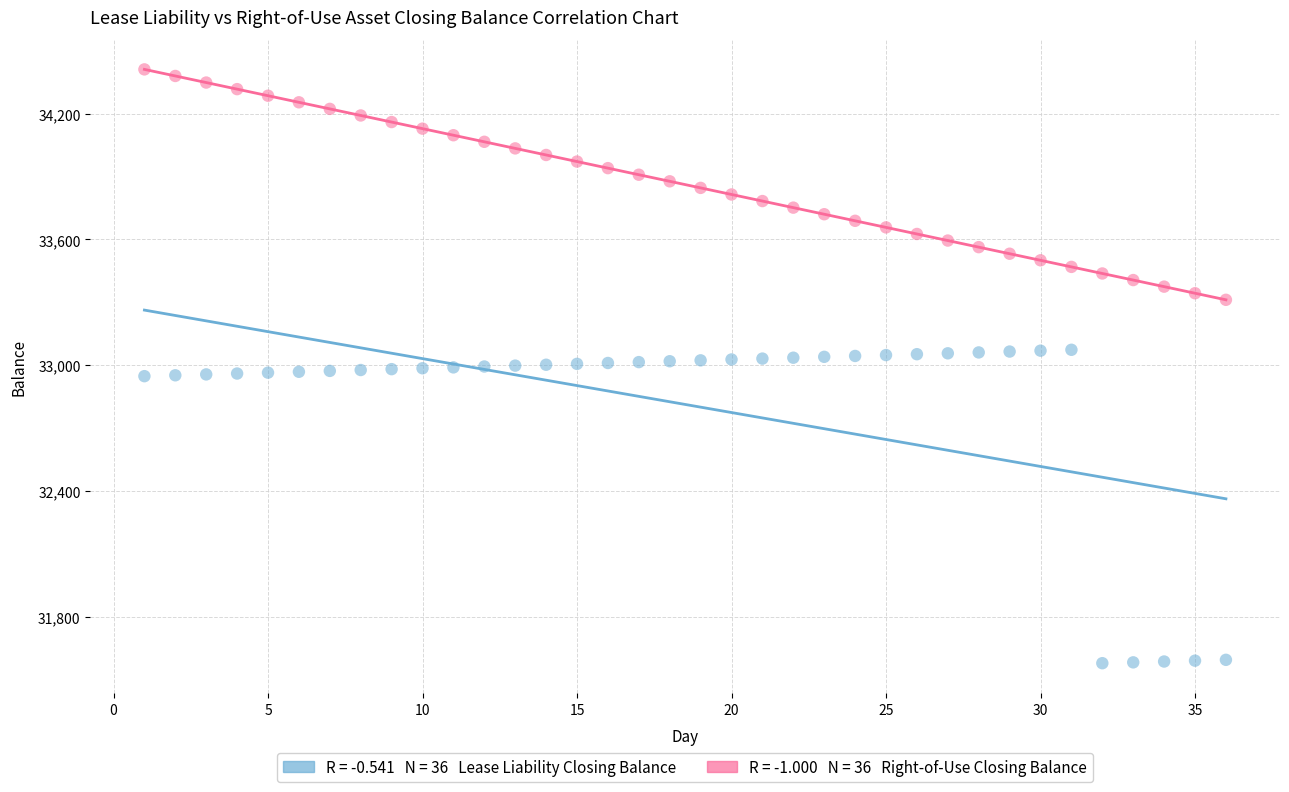

Across all data points, what is the range of Y values (max minus min)?

2834.5